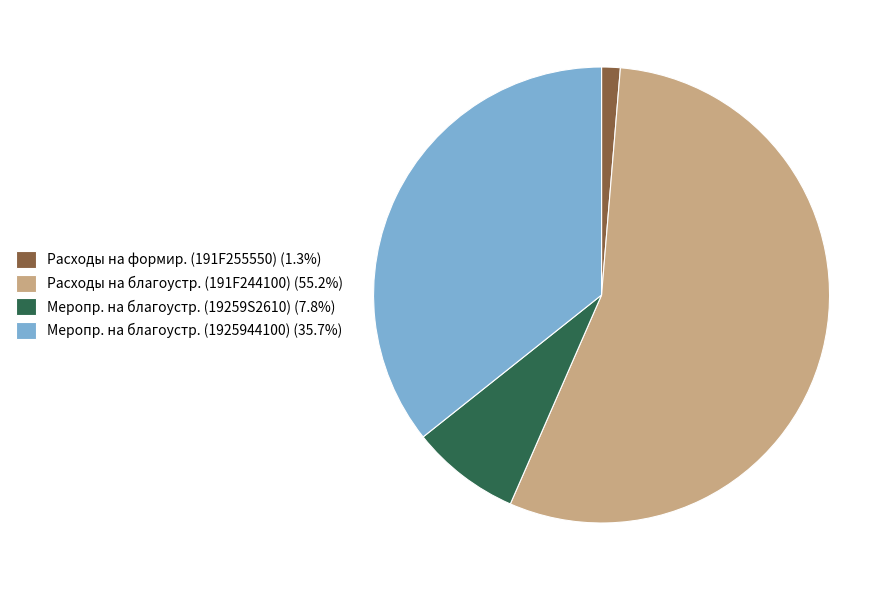

Is there a majority slice in this chart?

Yes